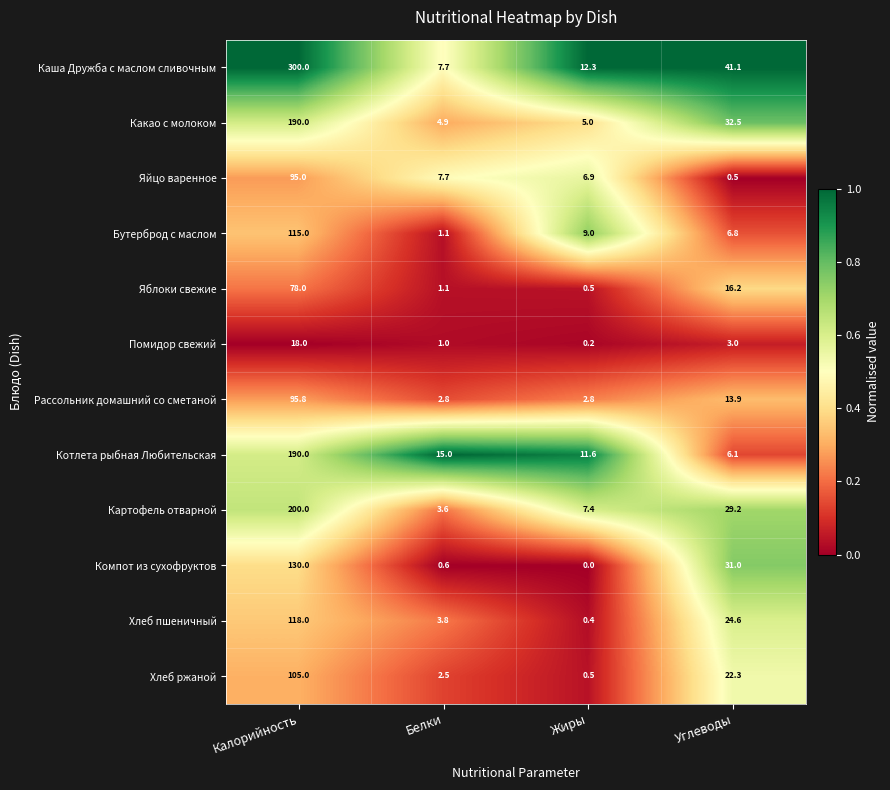

Which series has the widest spread of values?

Каша Дружба с маслом сливочным